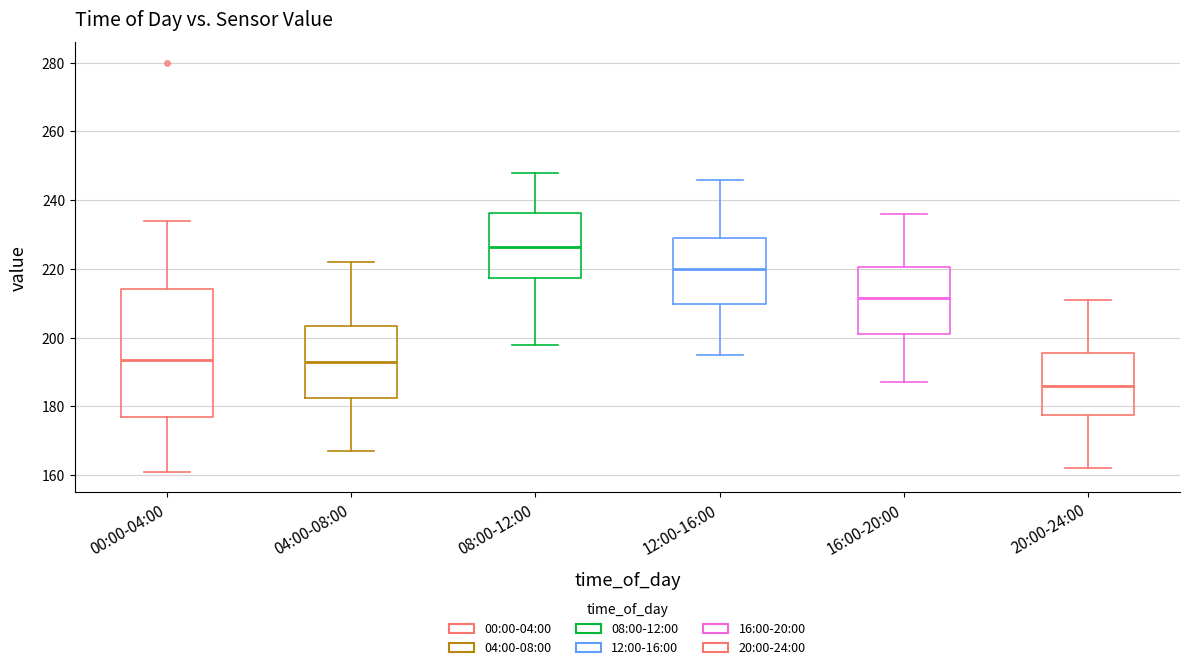

Which box's median line is the lowest?

20:00-24:00